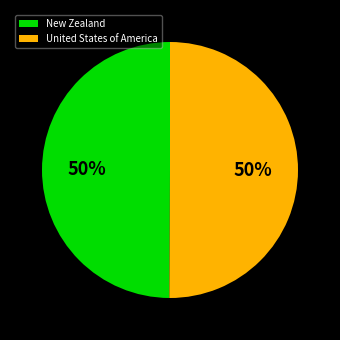

True or false: New Zealand accounts for 56% of the total.

False